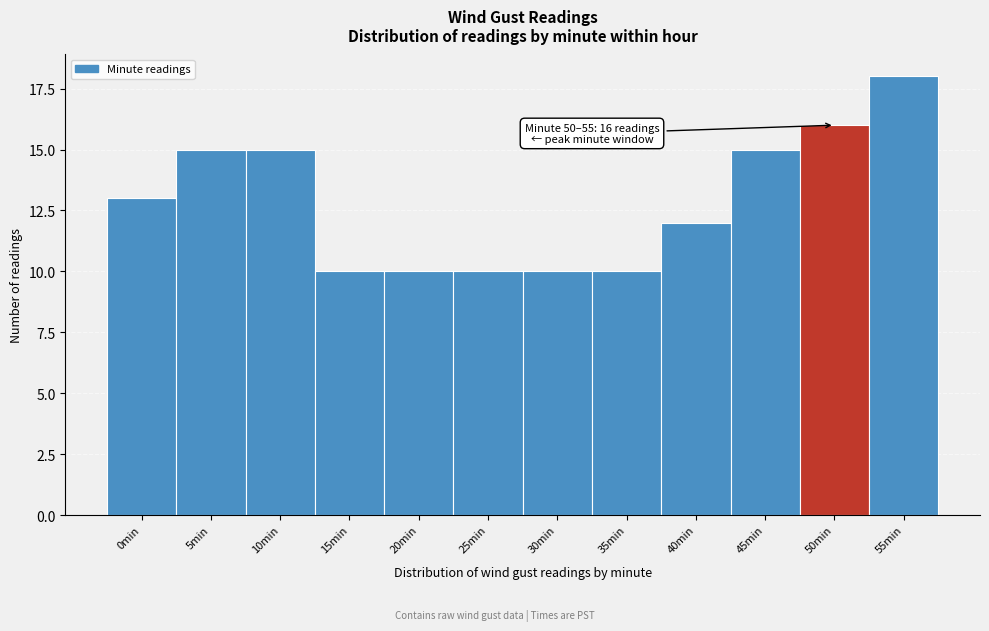

Reading left to right, what are all the values shown in this chart?

13	15	15	10	10	10	10	10	12	15	16	18